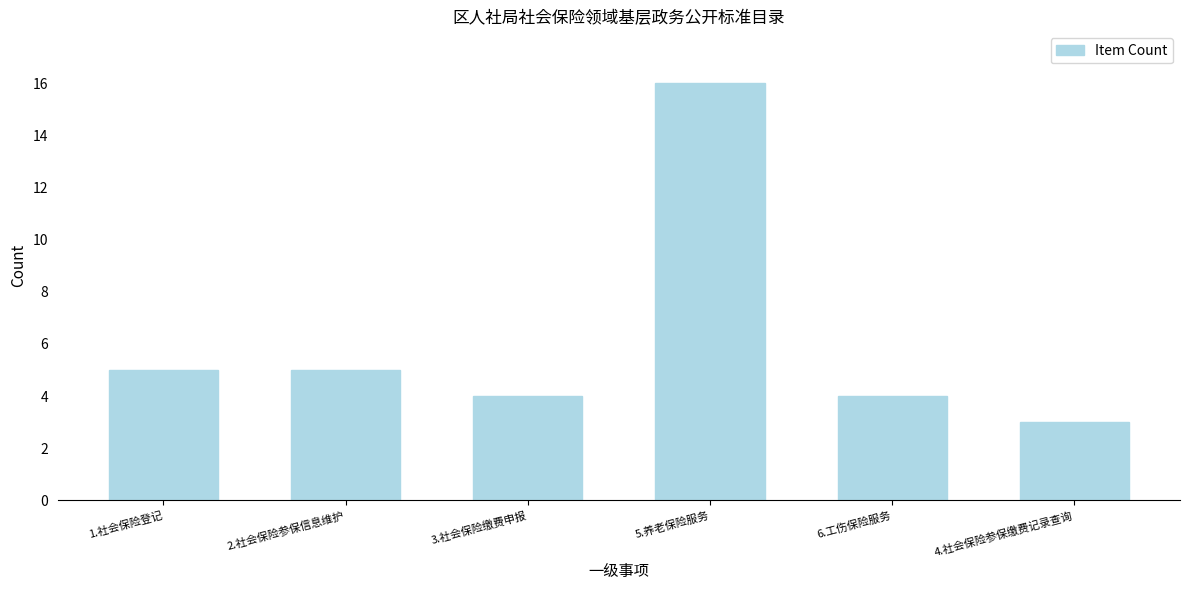

Reading left to right, list all the values displayed in this chart.

1.社会保险登记=5	2.社会保险参保信息维护=5	3.社会保险缴费申报=4	5.养老保险服务=16	6.工伤保险服务=4	4.社会保险参保缴费记录查询=3